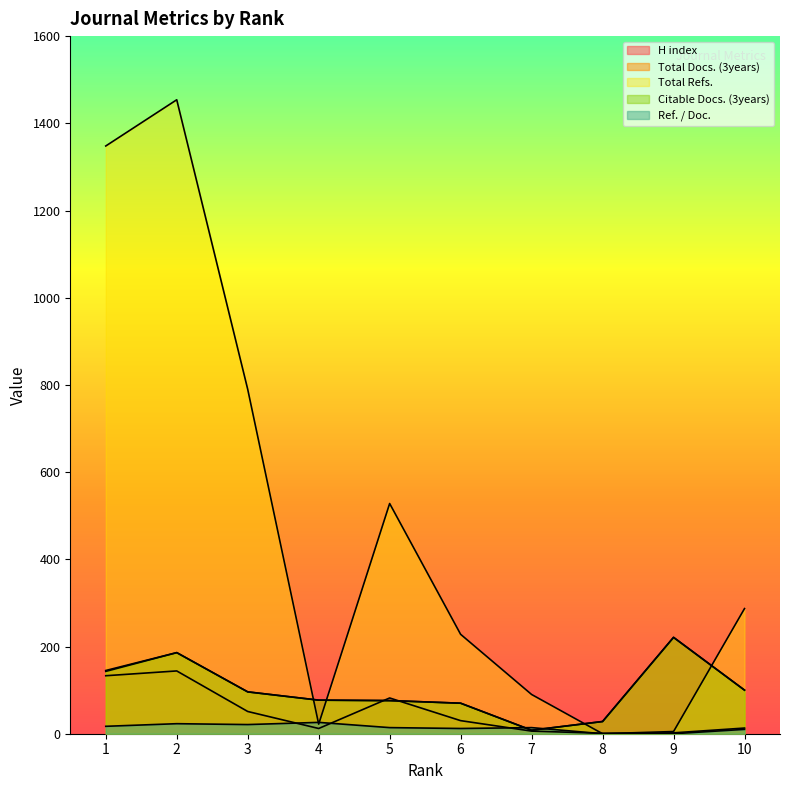

At 9, list the series in order from smallest to largest.

Ref. / Doc., H index, Total Refs., Total Docs. (3years), Citable Docs. (3years)